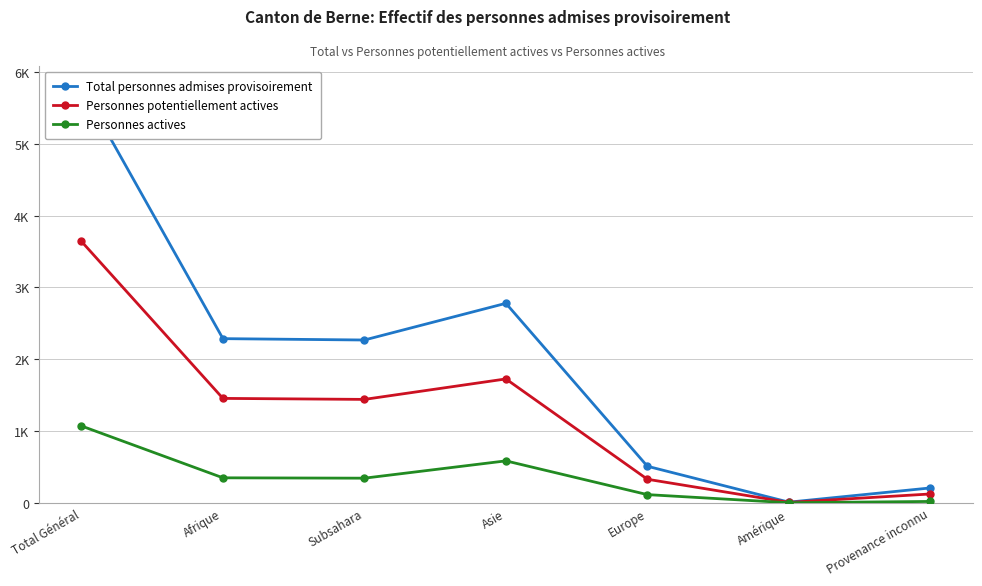

Is it true that Personnes potentiellement actives equals 435 at Europe?

False